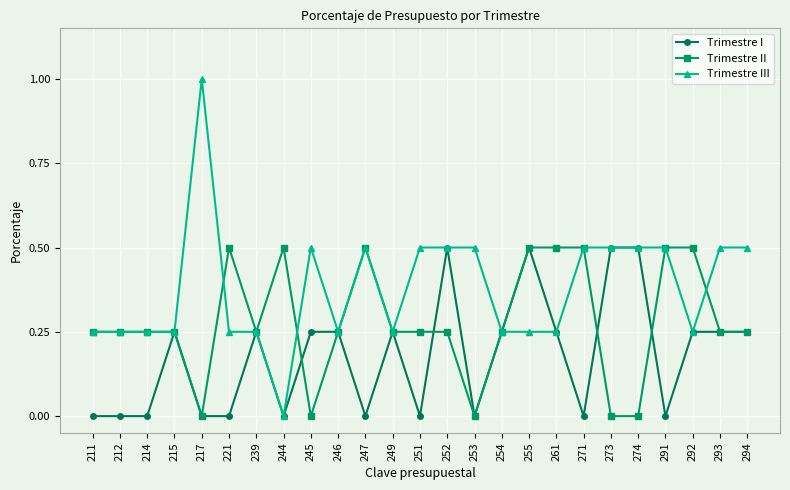

List the series in order of their overall mean, lowest first.

Trimestre I, Trimestre II, Trimestre III